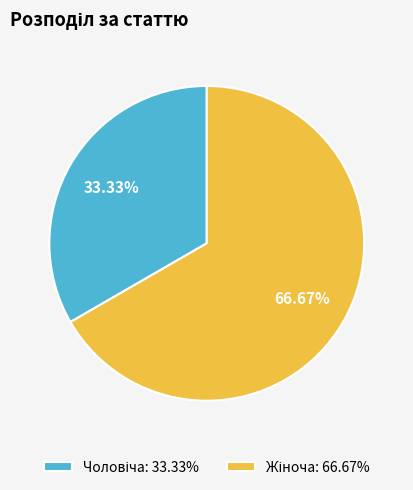

Does any single category account for the majority?

Yes